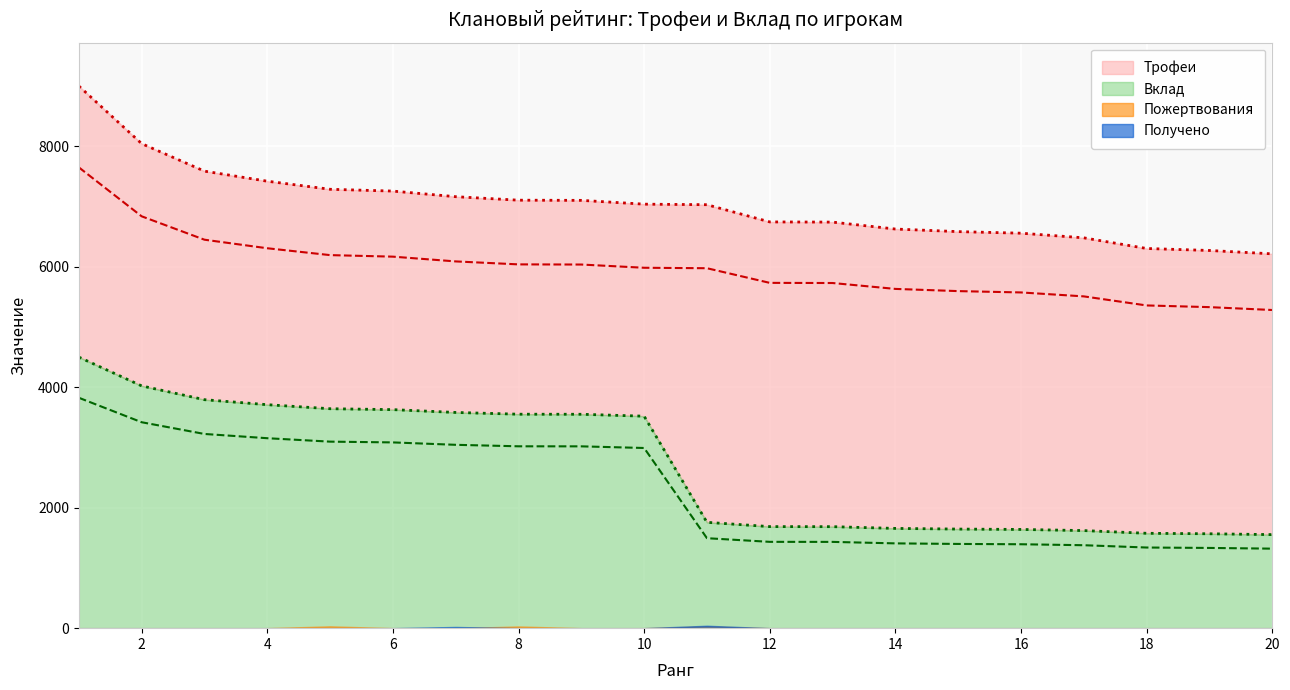

What is the sum of the Вклад values at 13 and 3?

5478.0